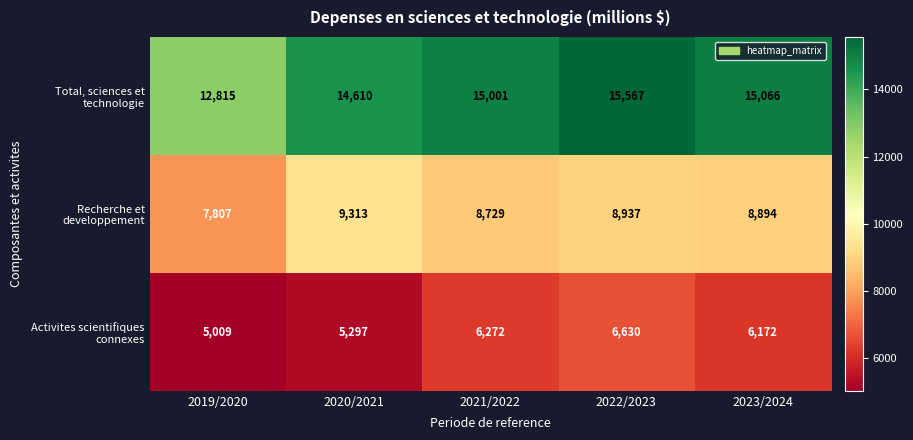

What is the difference between the Total, sciences et technologie values at 2021/2022 and 2023/2024?

65